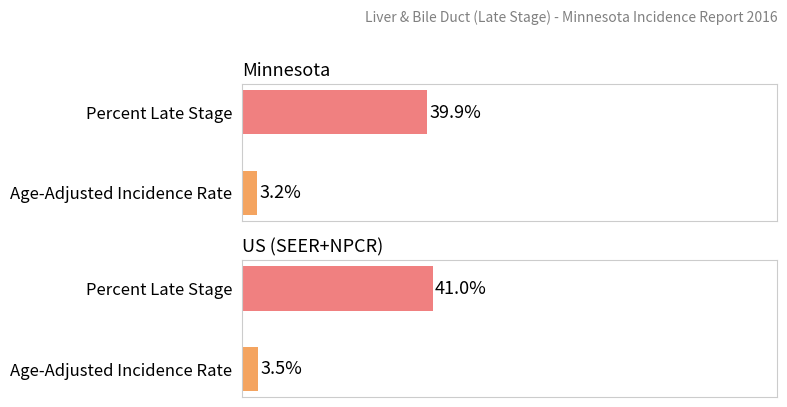

What is the label of the 2nd bar from the left?

Percent Late Stage